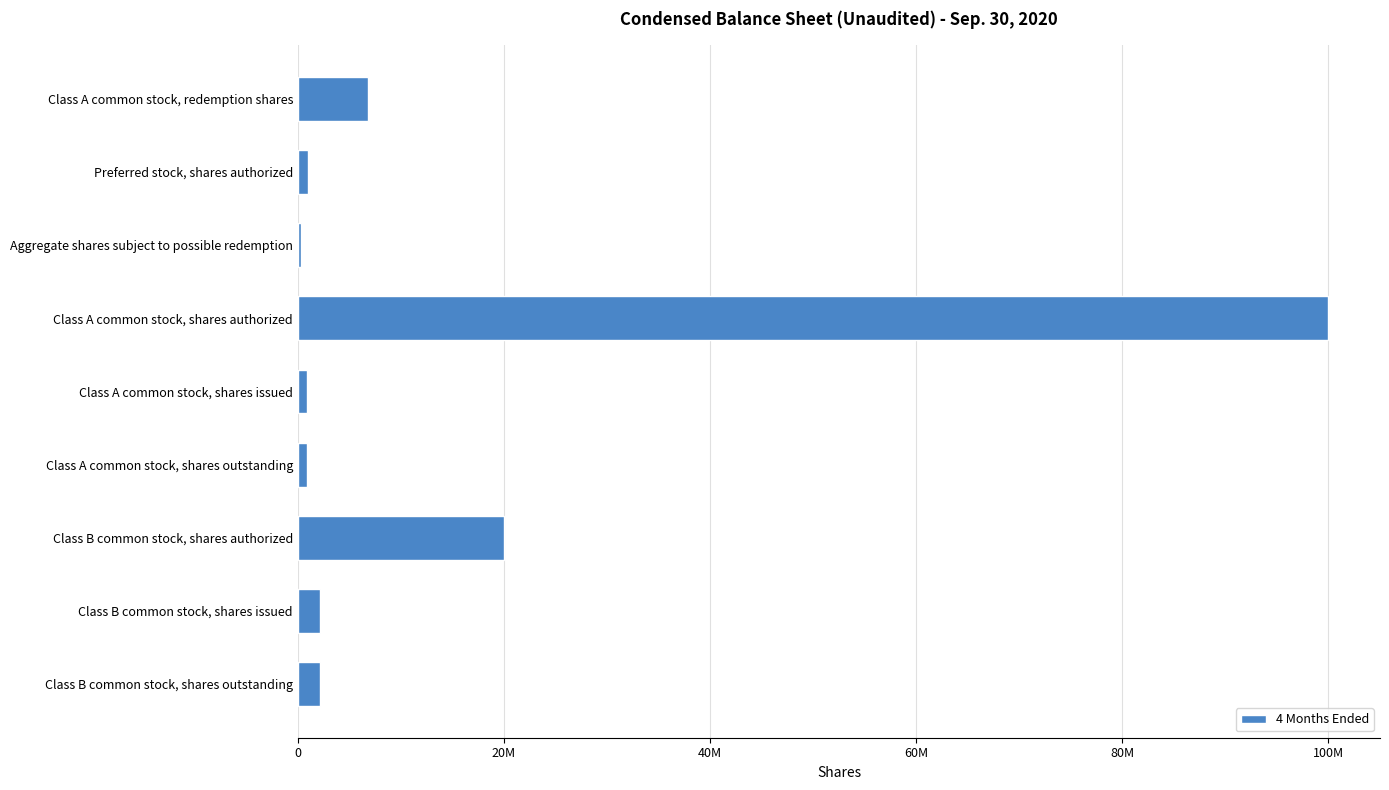

What is the maximum value shown in the chart?

100000000